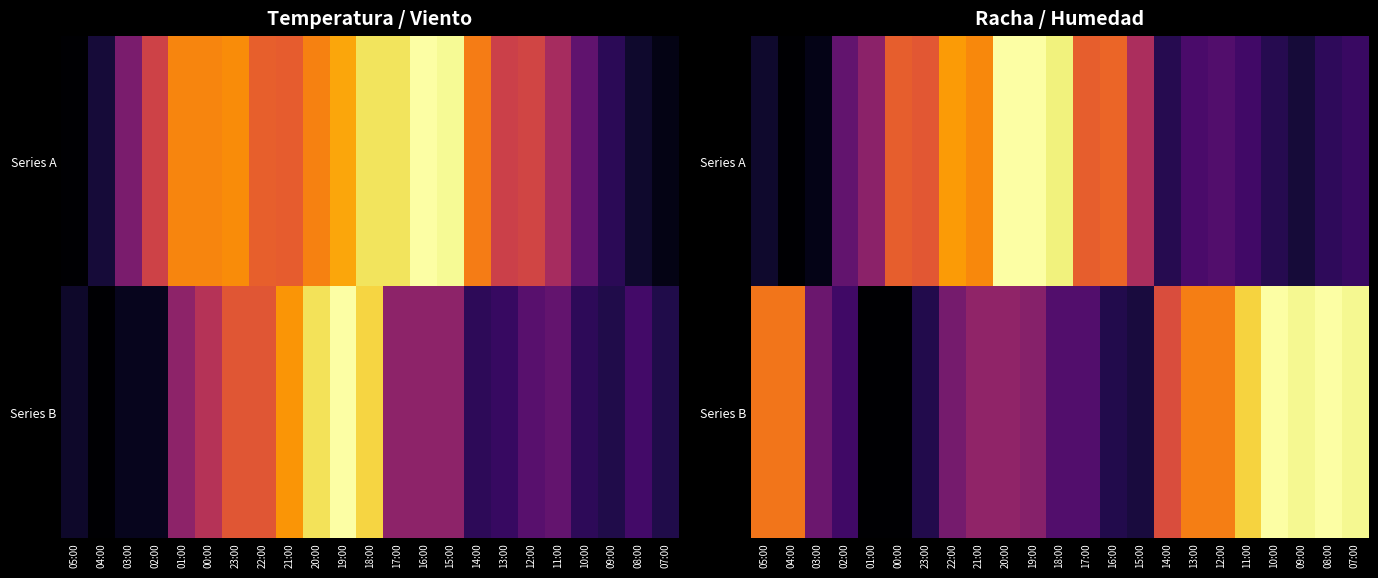

Where is Series B nearest to the value 0?

01:00